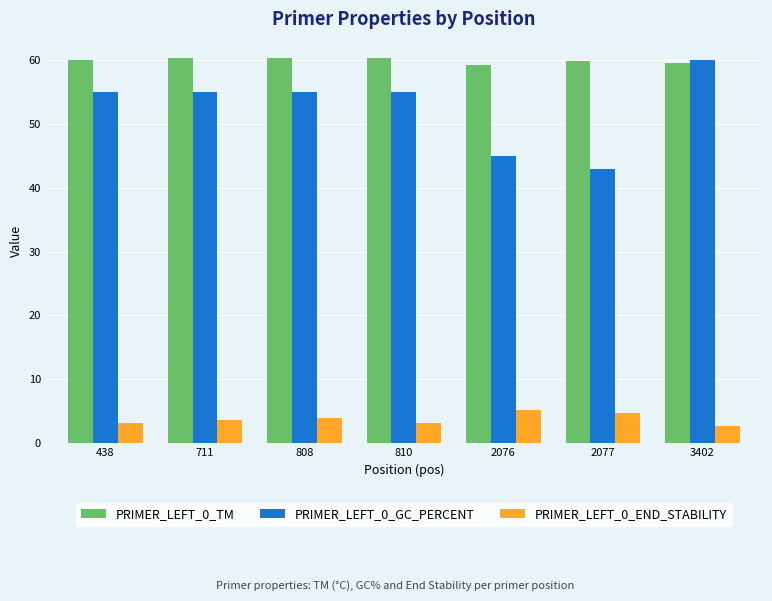

The value of PRIMER_LEFT_0_TM at 438 is 96.4. True or false?

False